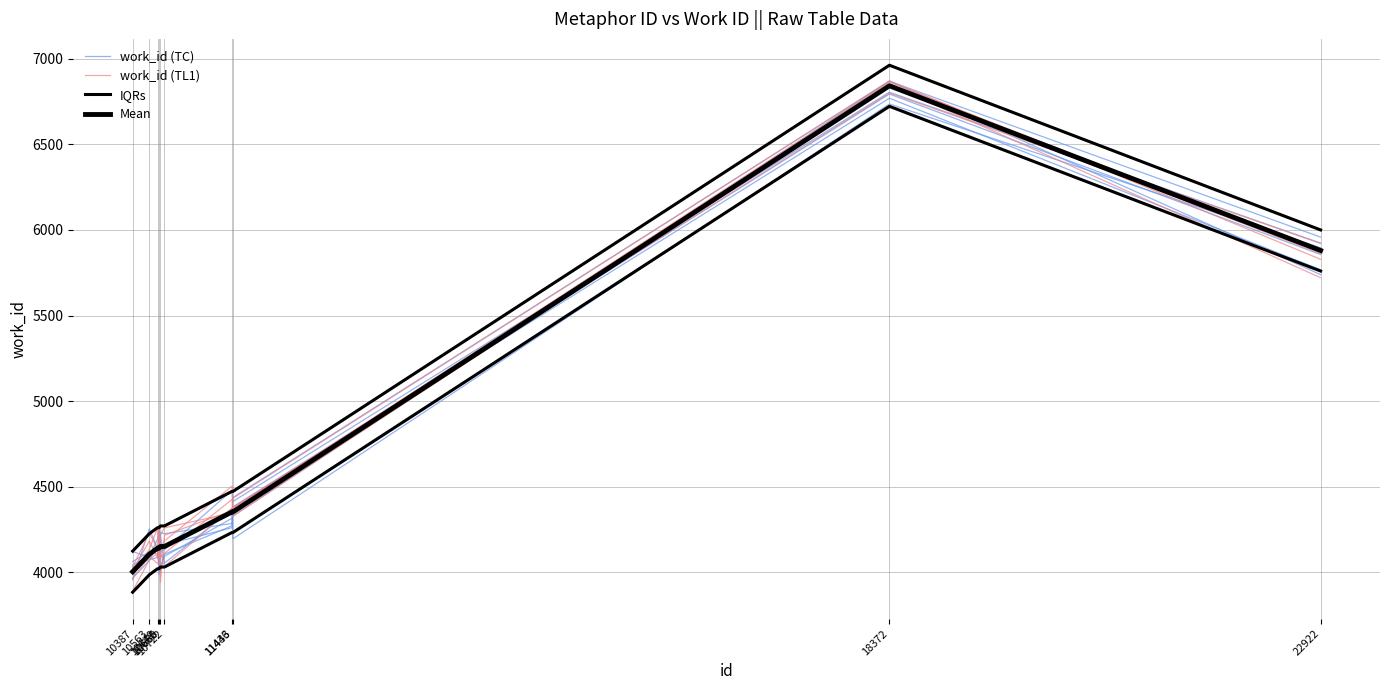

What is the difference between the highest and lowest values at 10649?

208.5